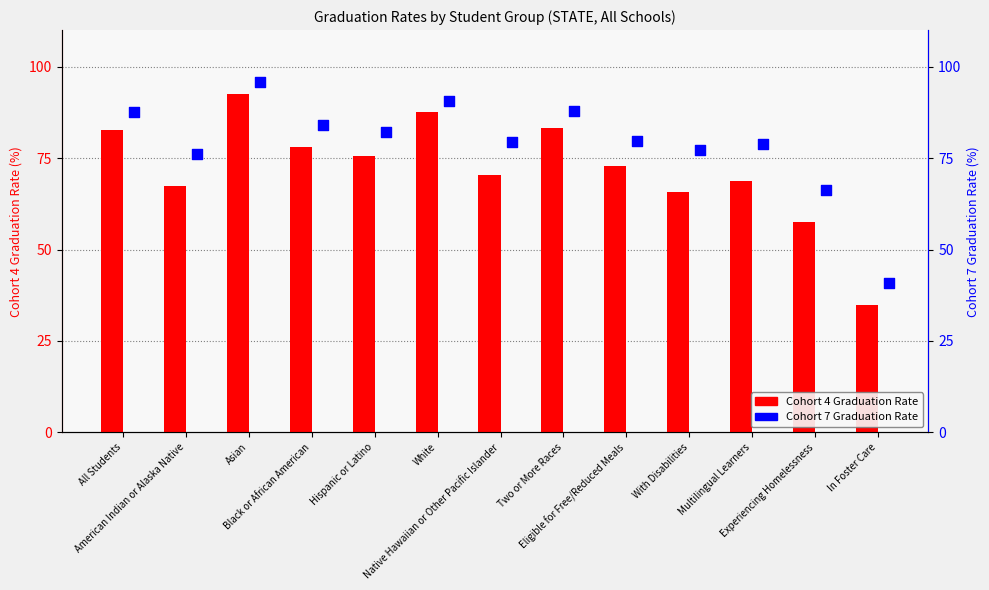

Which series contains the highest Y value?

Cohort 7 Graduation Rate